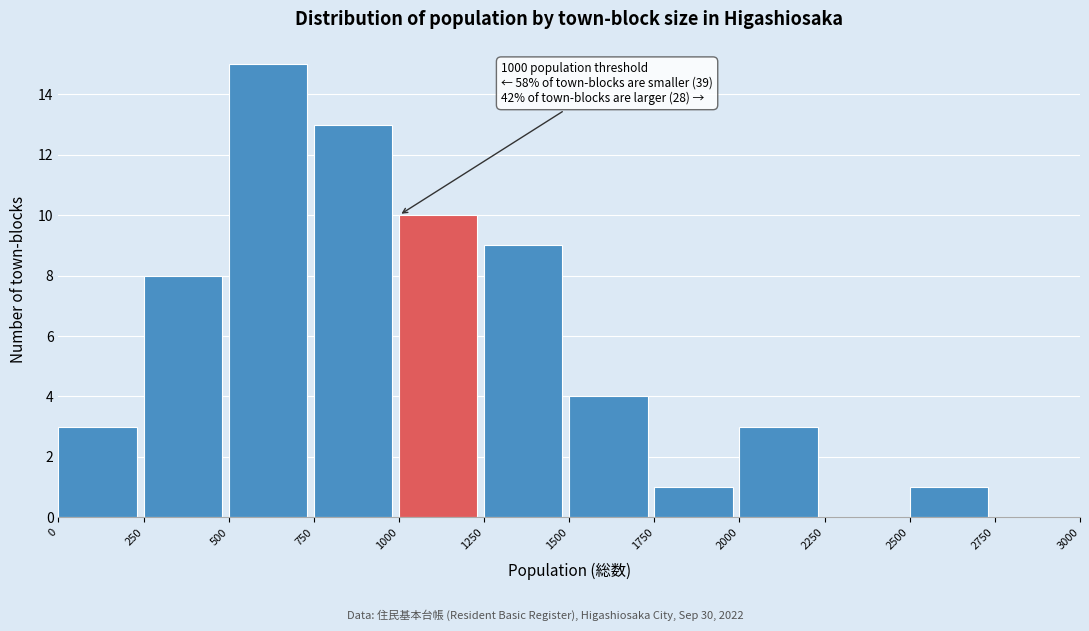

Which range on the x-axis has the tallest bar?

500 to 750